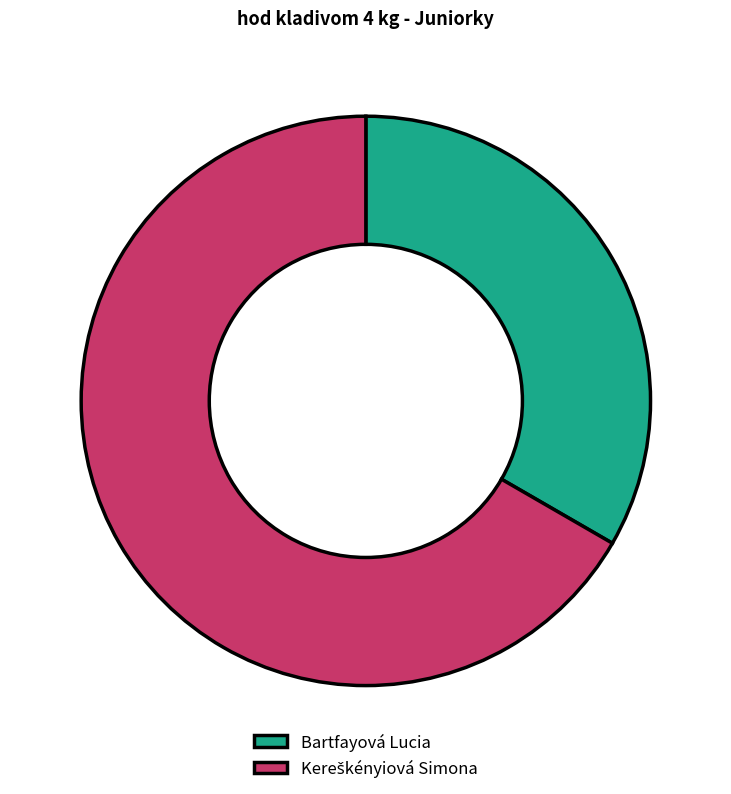

Is Bartfayová Lucia the majority of the pie?

No